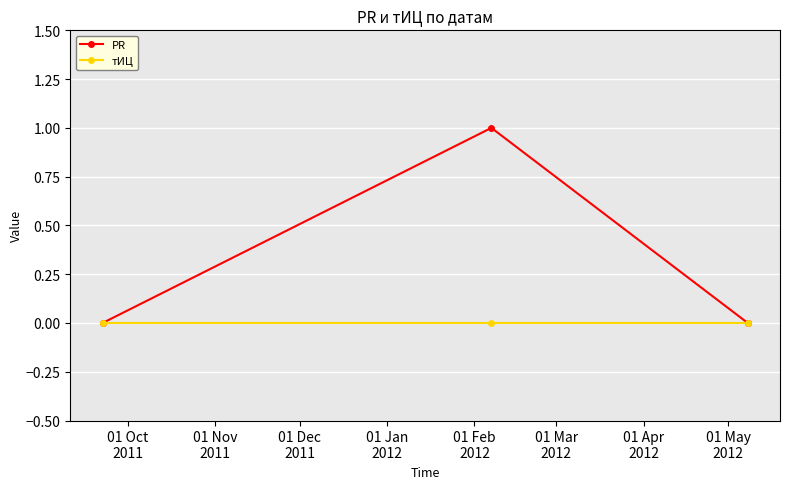

How many series are shown in this chart?

2